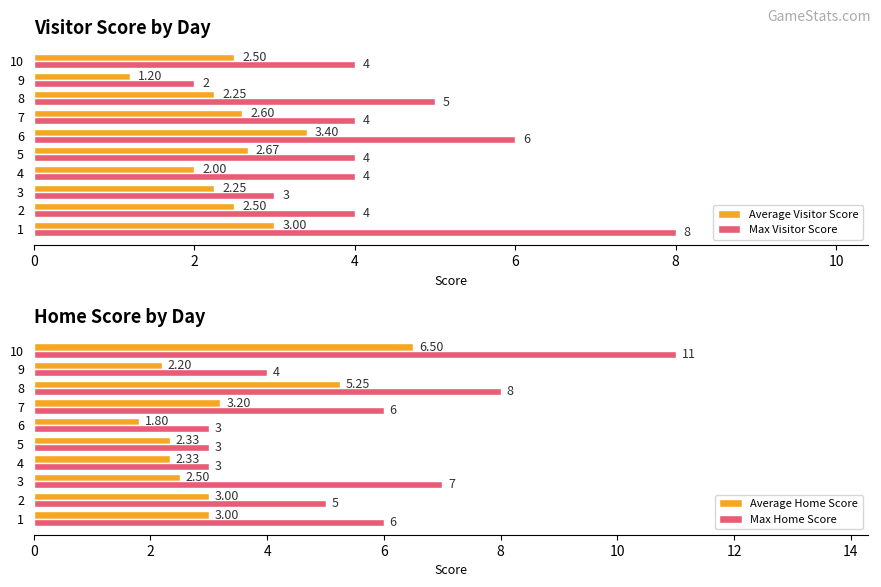

How many data points in Max Home Score are less than 6?

5